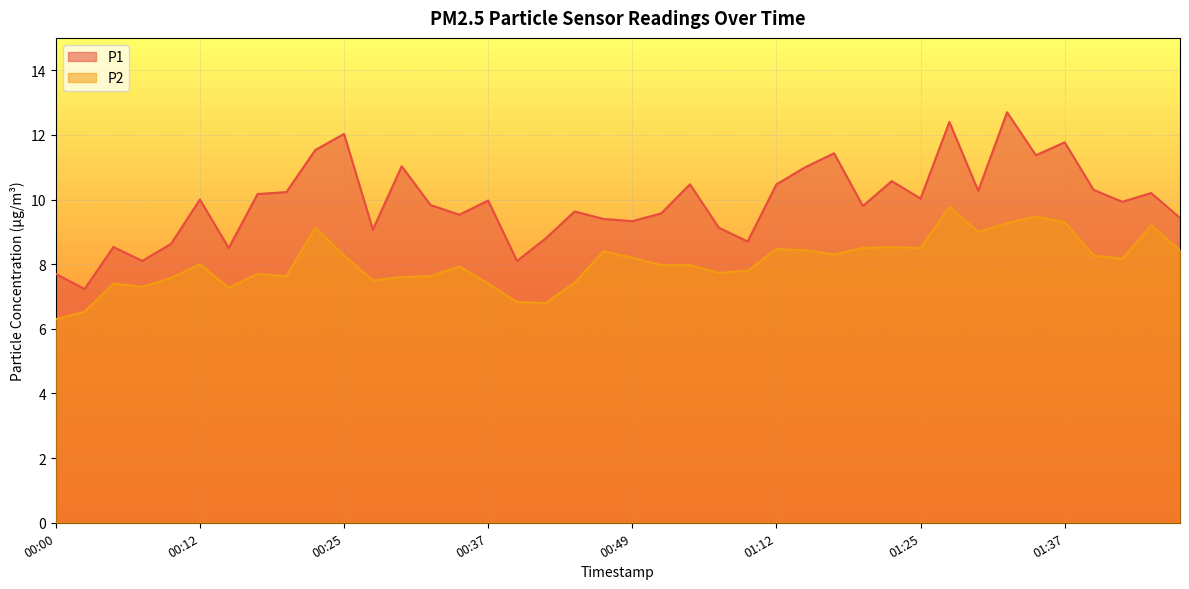

What is the difference between the second highest and minimum values in the P2 series?

3.2